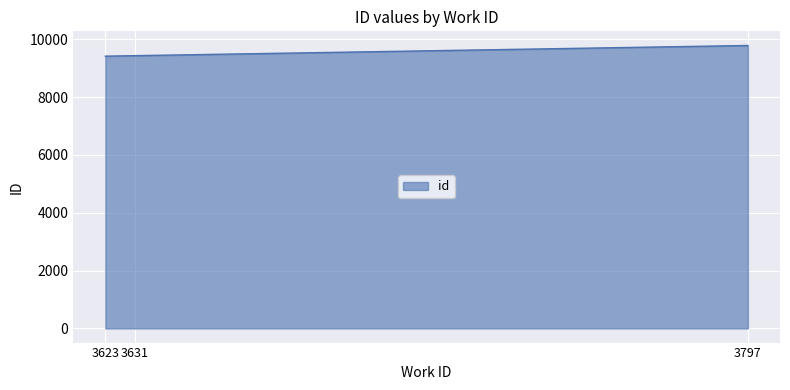

What is the sum of all values?

28622